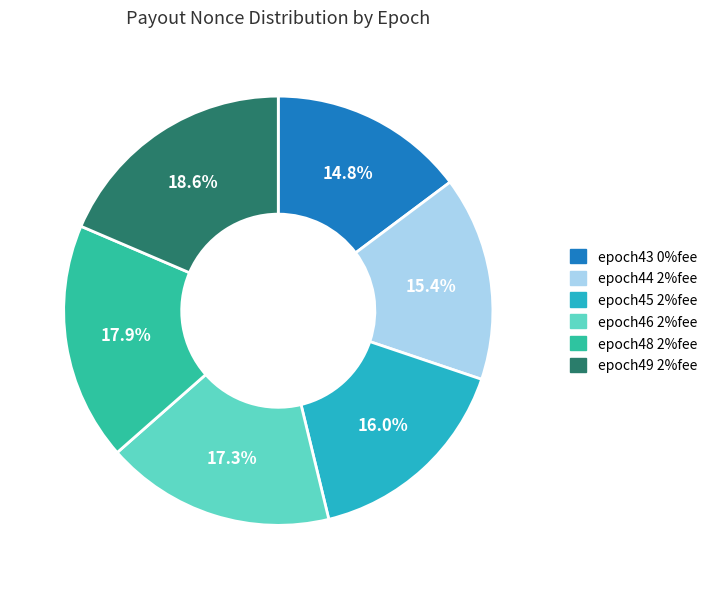

What is the ratio of the value at epoch43 0%fee to the value at epoch45 2%fee?

0.9